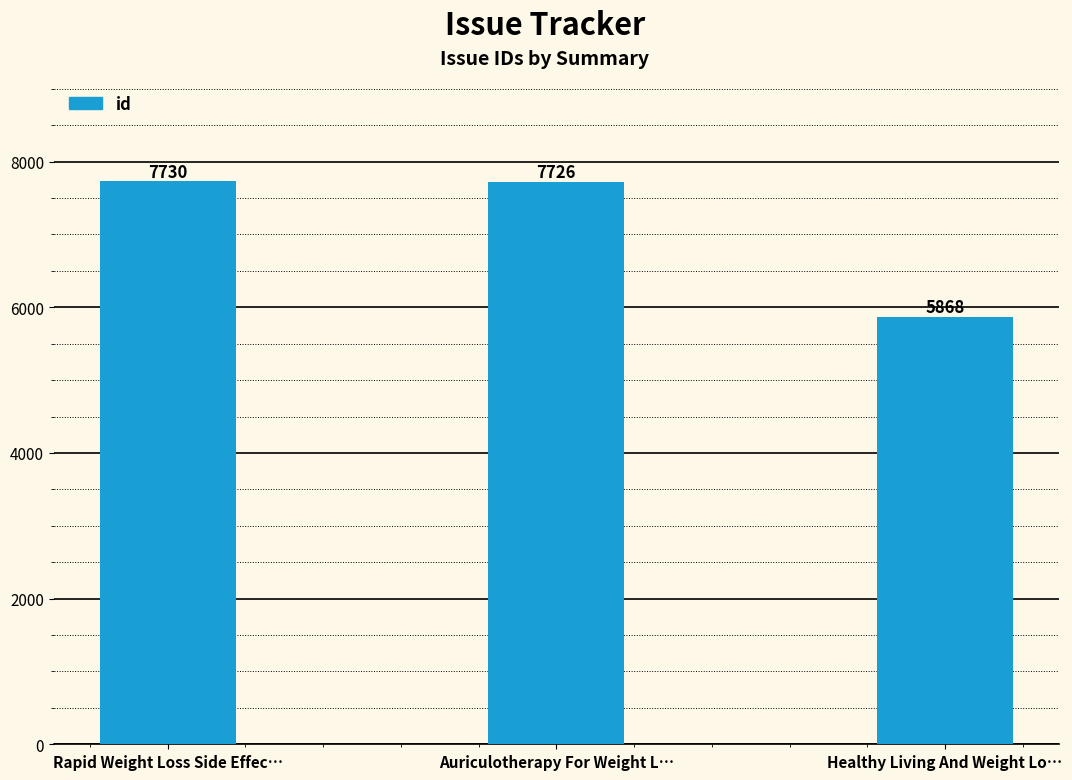

Reading left to right, list all the values displayed in this chart.

7730	7726	5868